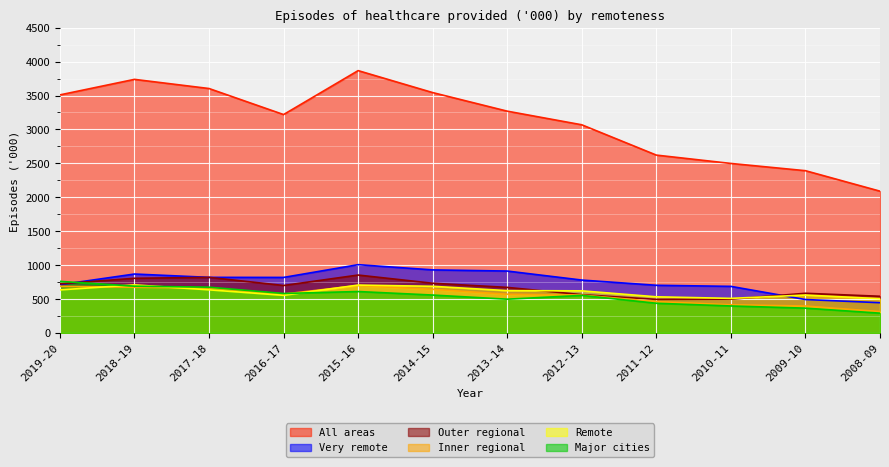

How many times do Major cities and Outer regional cross each other?

1